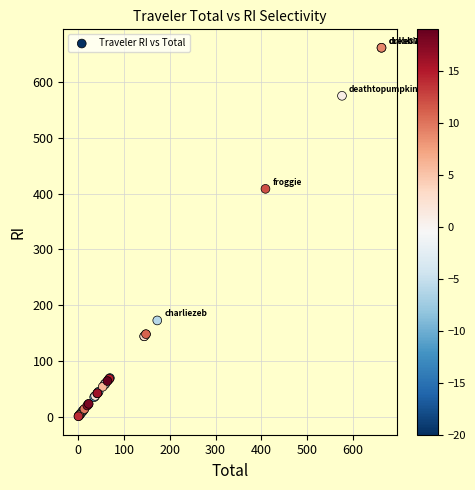

What Y value in the scatter plot is closest to 331?

408.8